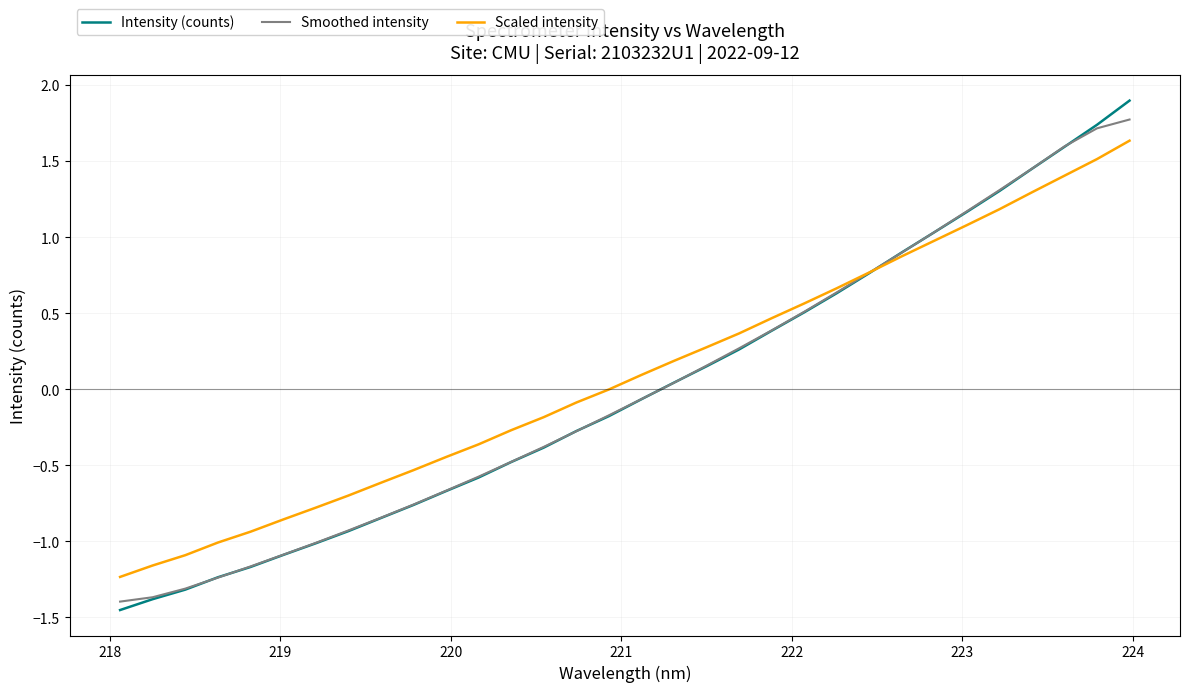

Count the number of categories in the chart.

32